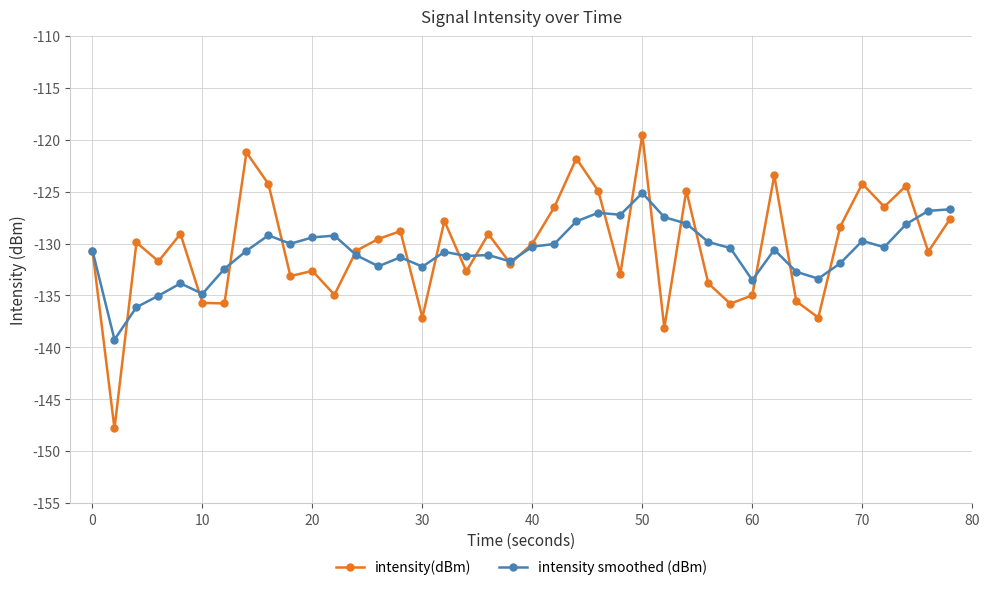

Which series has the largest range (max minus min)?

intensity(dBm)